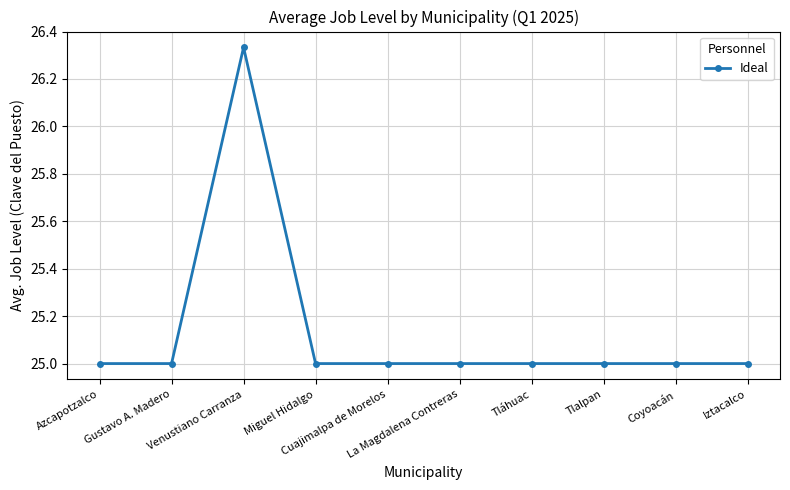

What is the minimum value shown in the chart?

25.0